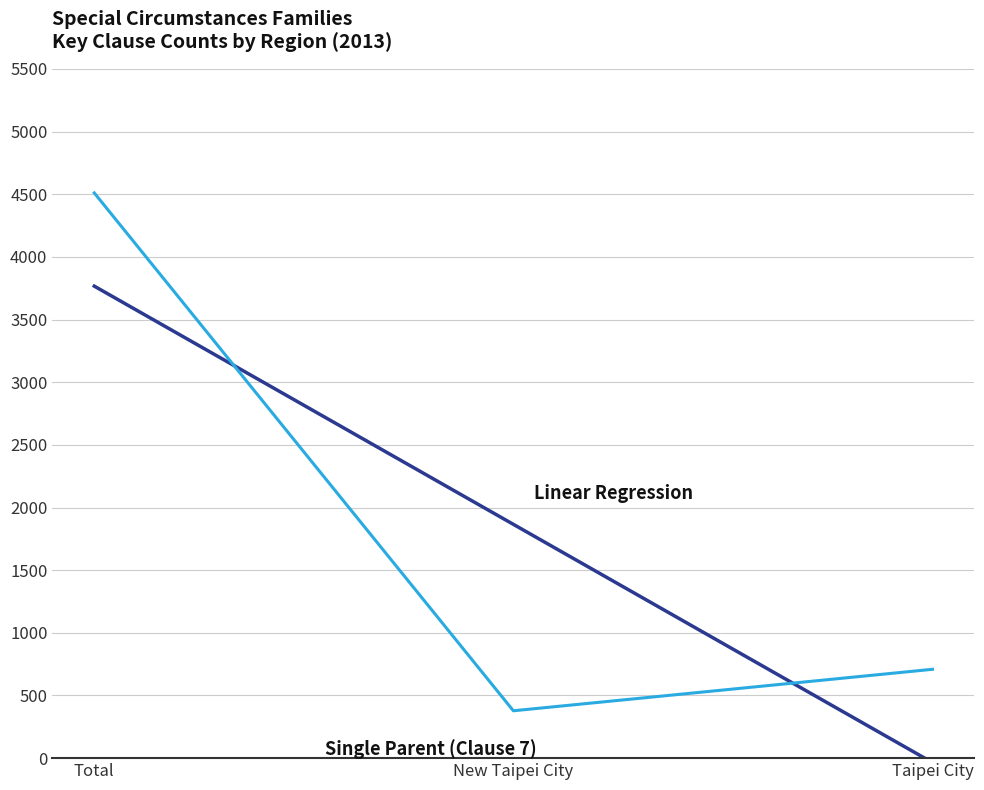

What is the difference between the highest and lowest values at Total?

744.0